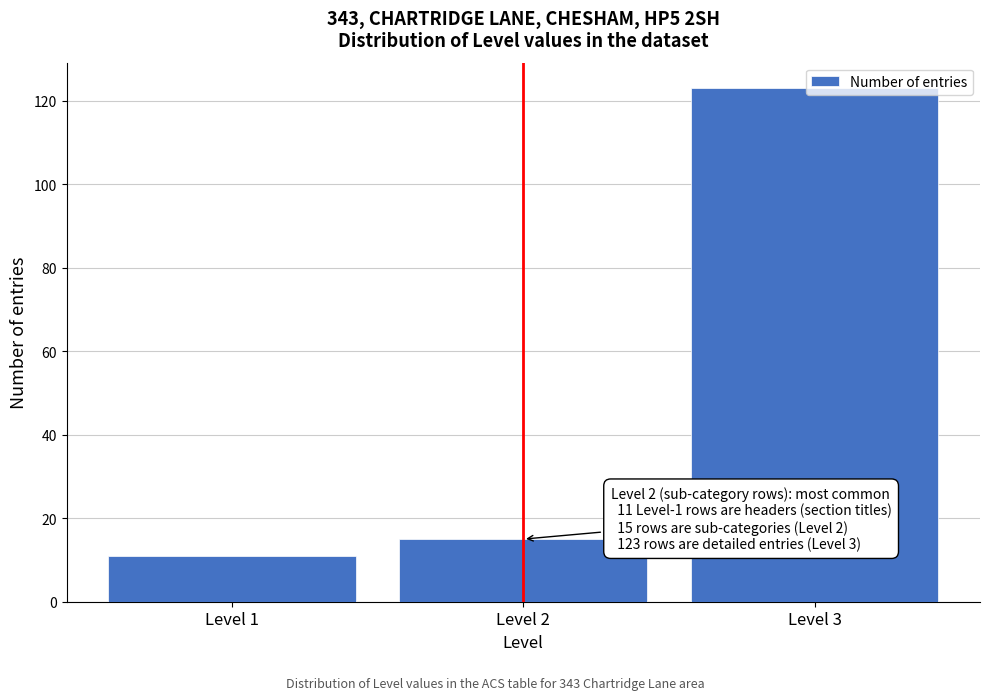

Rank the categories by value from lowest to highest.

Level 1, Level 2, Level 3